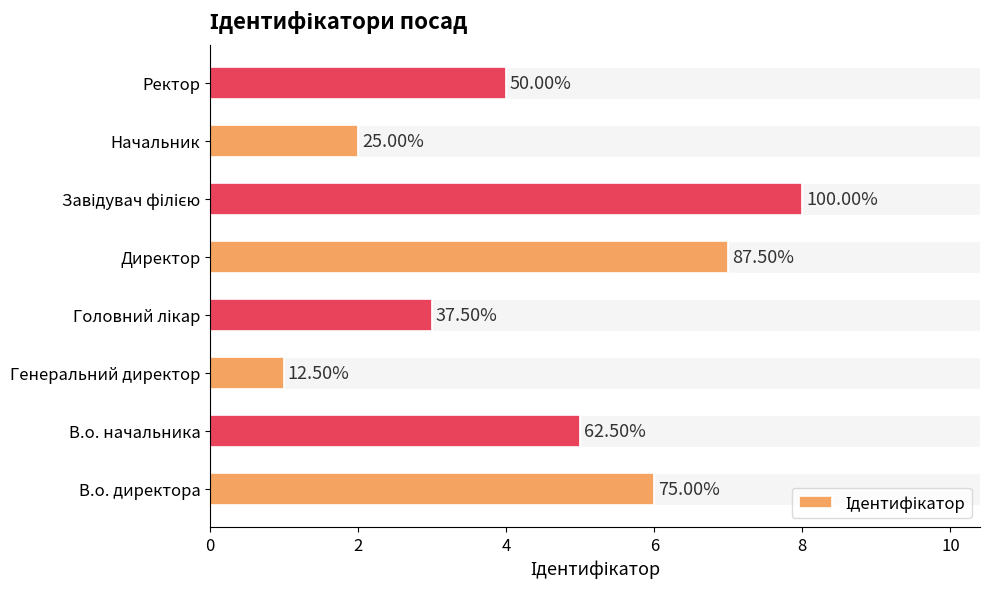

Does the chart contain any negative values?

No